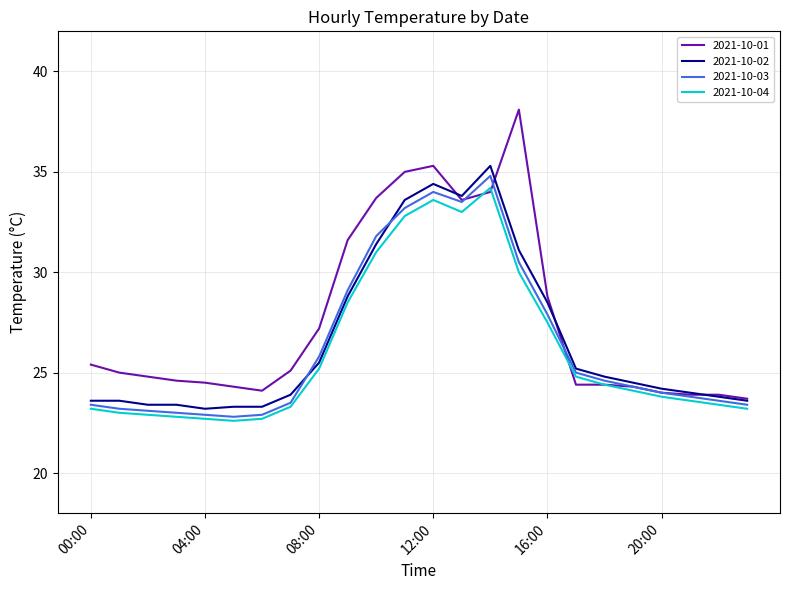

What is the minimum value shown in the chart?

22.6